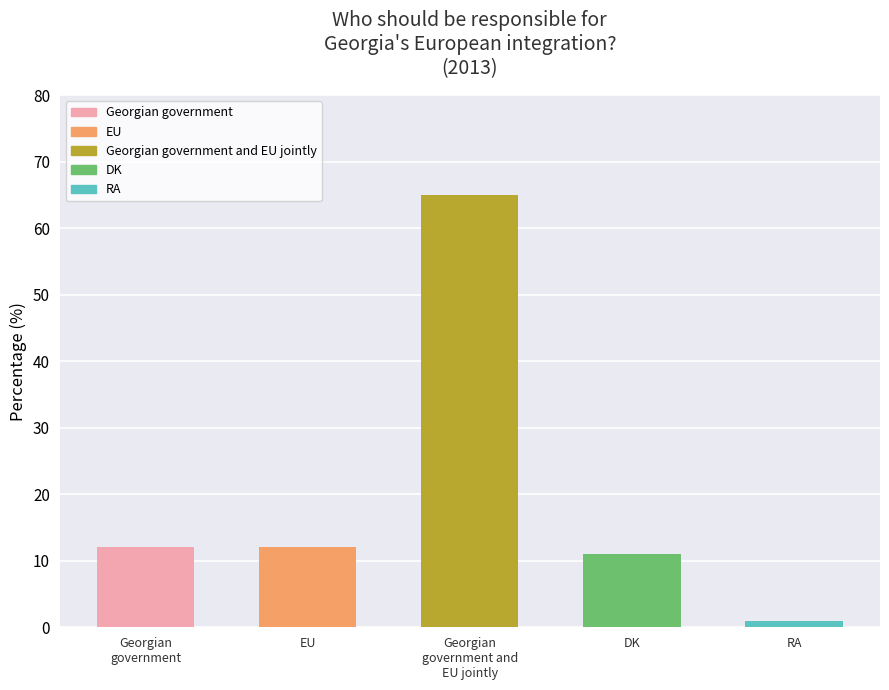

Reading left to right, list all the values displayed in this chart.

12	12	65	11	1